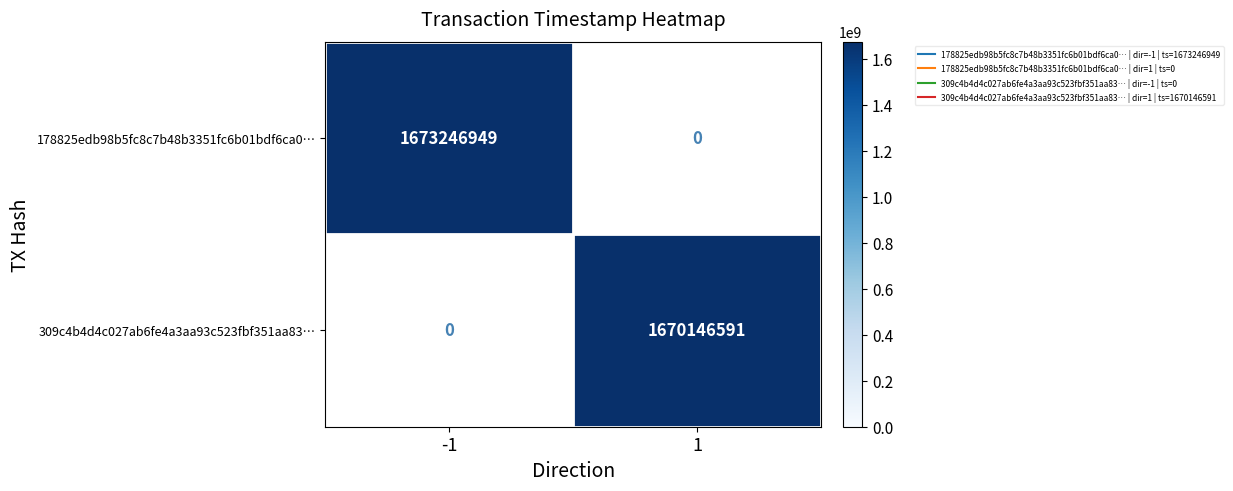

Is the value of 309c4b4d4c027ab6fe4a3aa93c523fbf351aa83… at -1 greater than the value of 178825edb98b5fc8c7b48b3351fc6b01bdf6ca0… at 1?

No